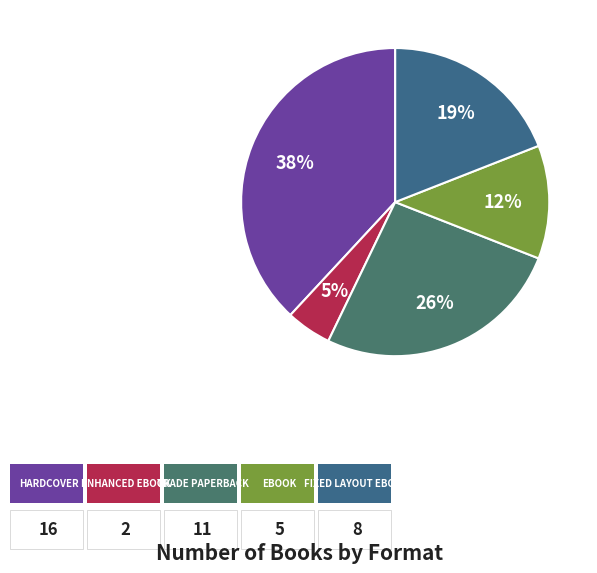

Is there any slice that represents more than half of the pie?

No